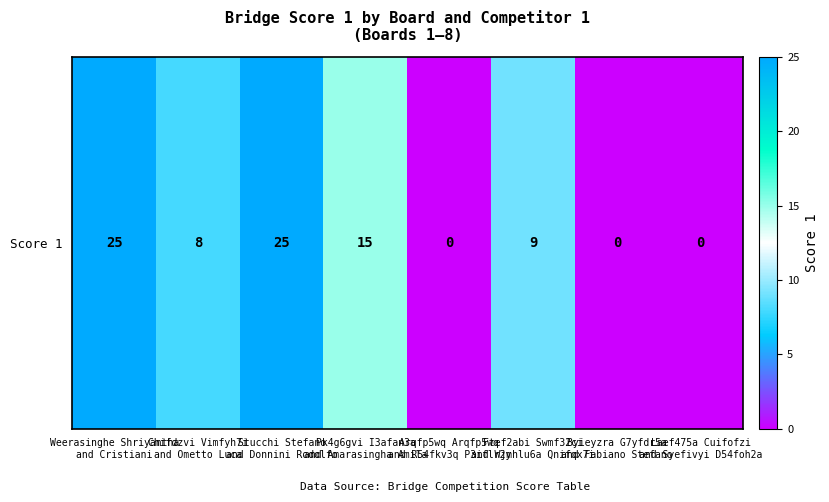

The chart shows a value of 25 at Stucchi Stefano
and Donnini Rodolfo. True or false?

True